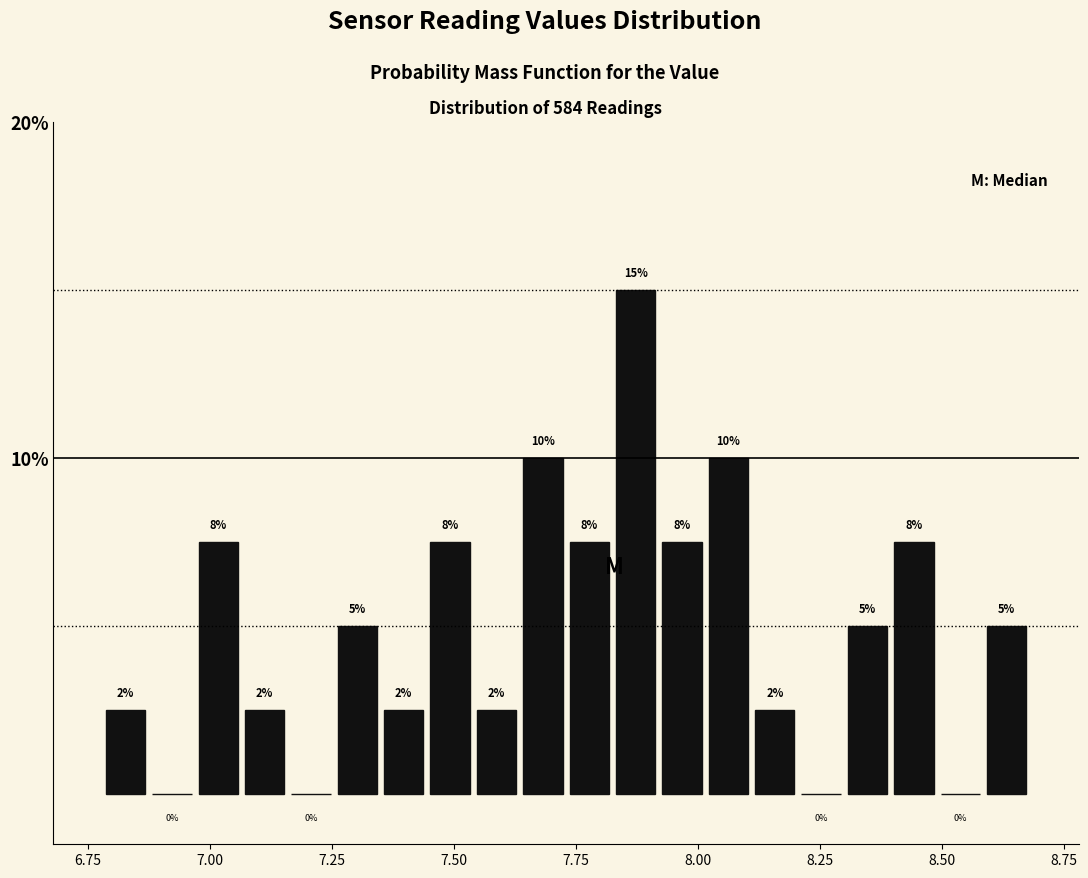

Around what value on the x-axis is the tallest bar? Give the approximate position of its centre, as read against the axis.

7.85